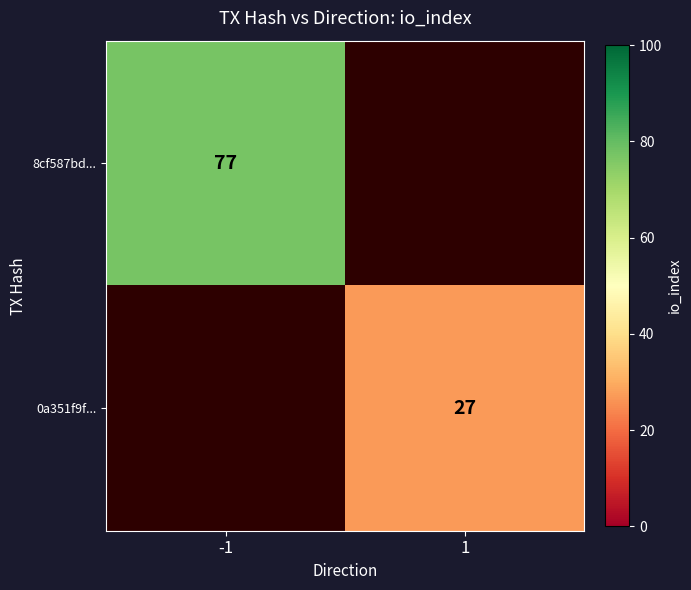

True or false: 0a351f9f... has a value of 27 at 1.

True